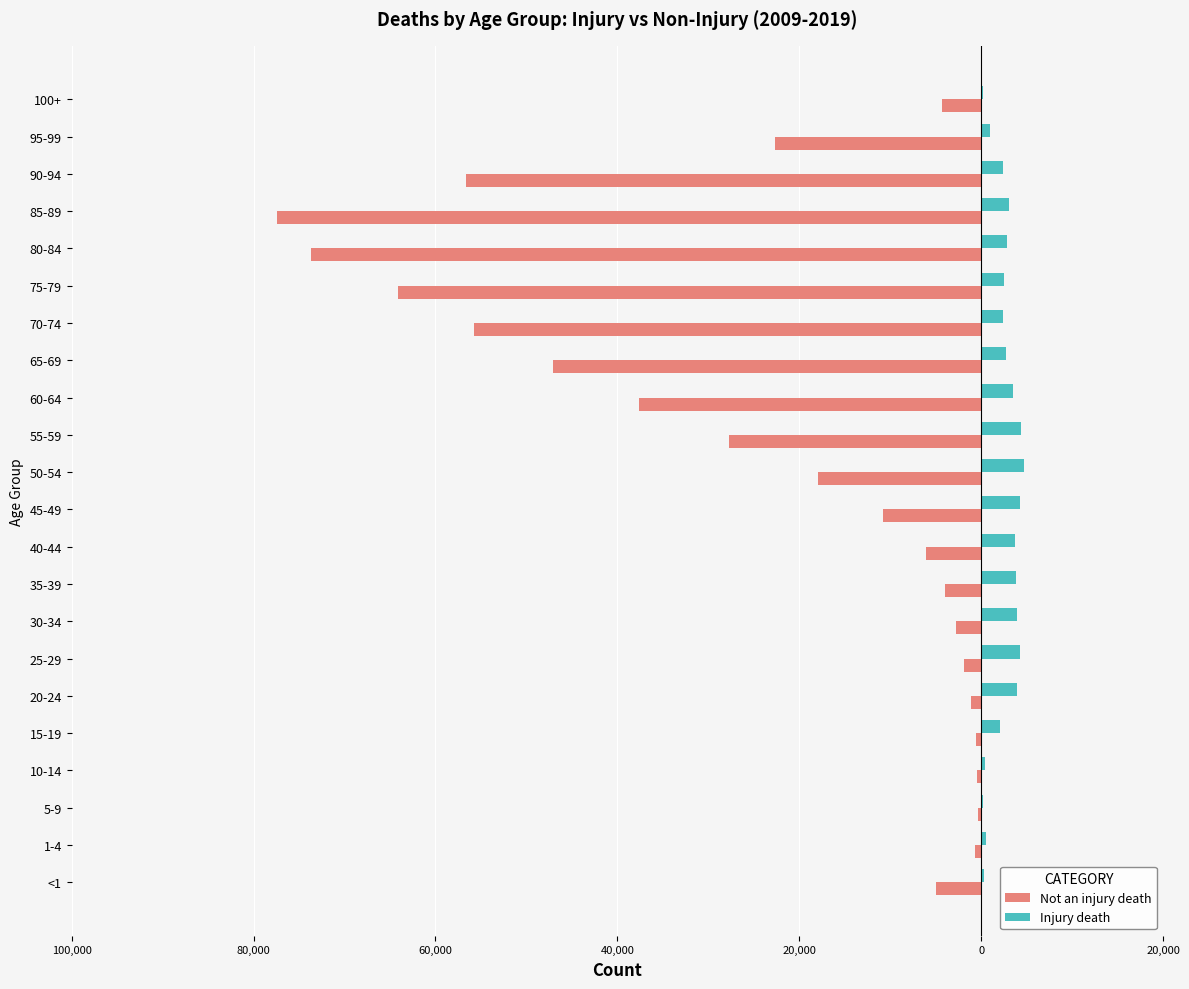

Which series has the widest spread of values?

Not an injury death